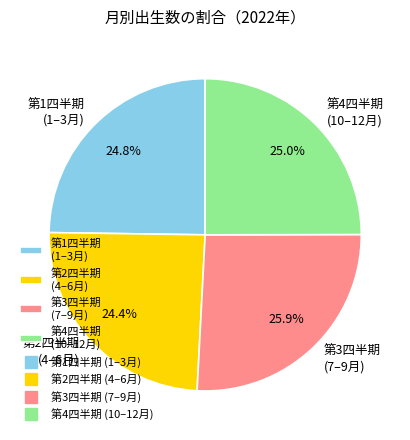

Count the number of slices in the pie.

4